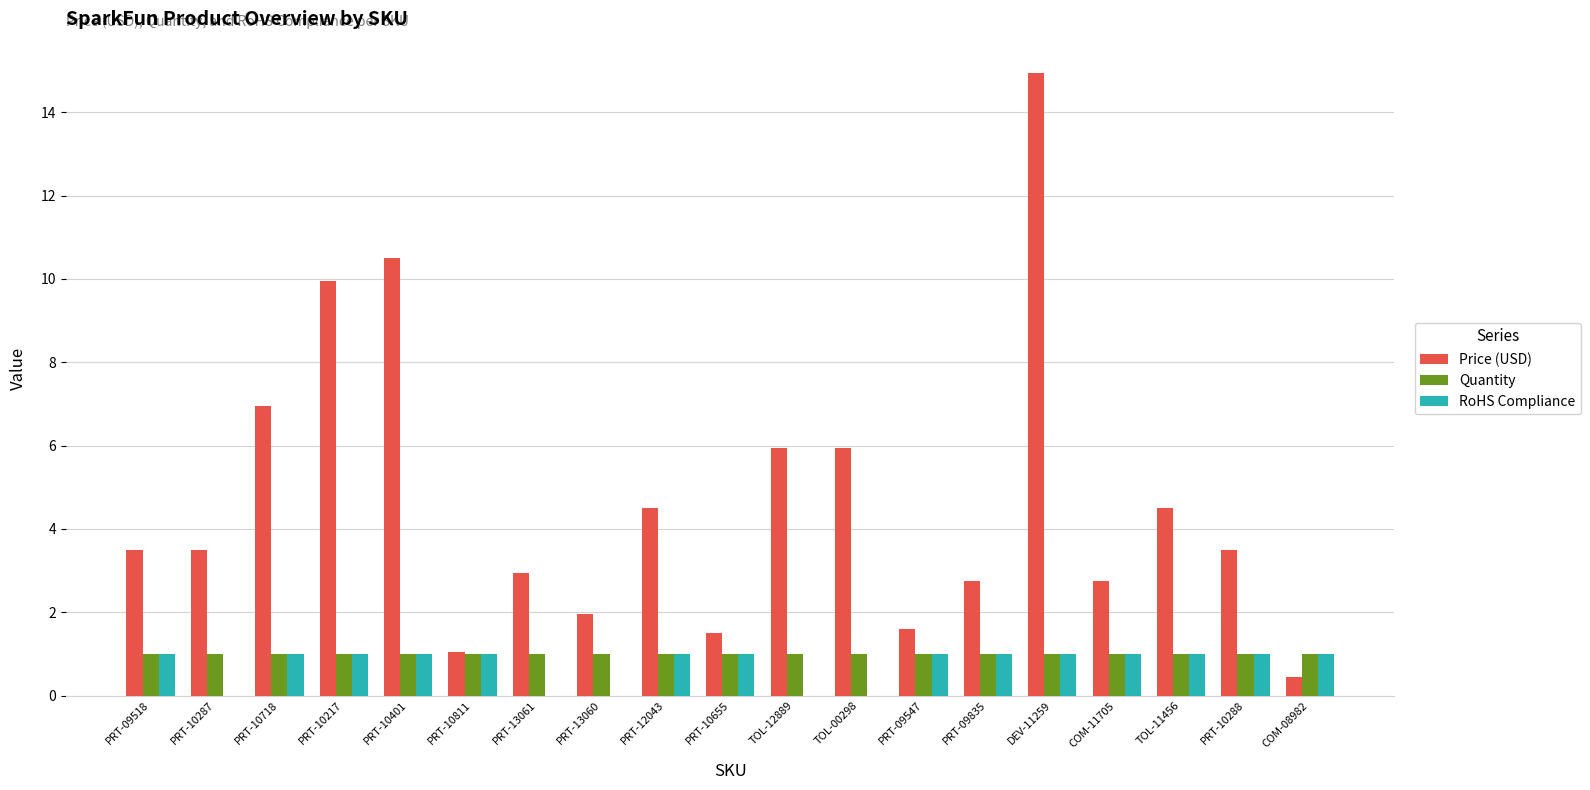

Which series changed the most between PRT-10287 and PRT-10811?

Price (USD)